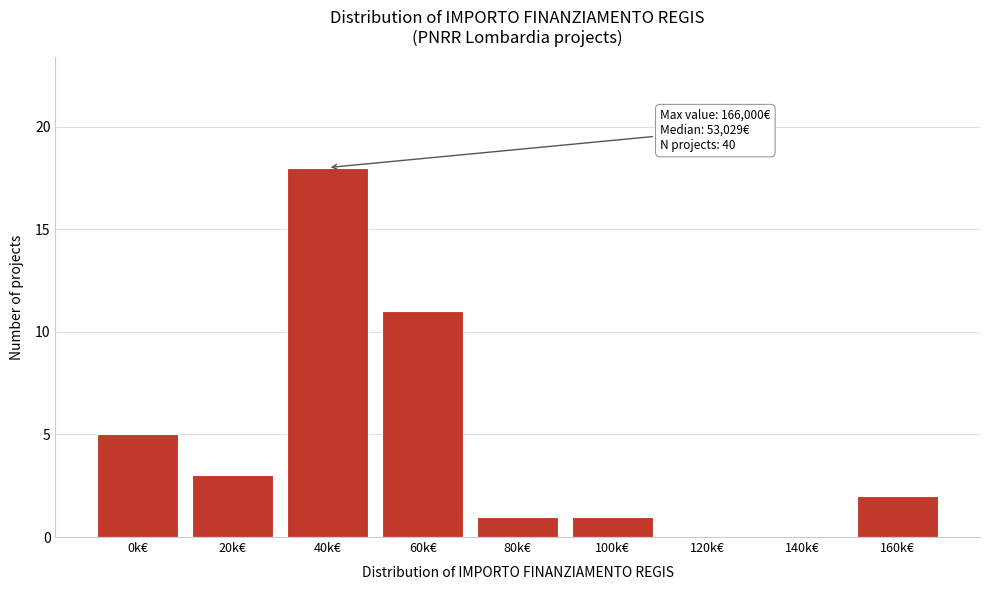

Reading left to right, list all the values displayed in this chart.

0k€=5	20k€=3	40k€=18	60k€=11	80k€=1	100k€=1	120k€=0	140k€=0	160k€=2